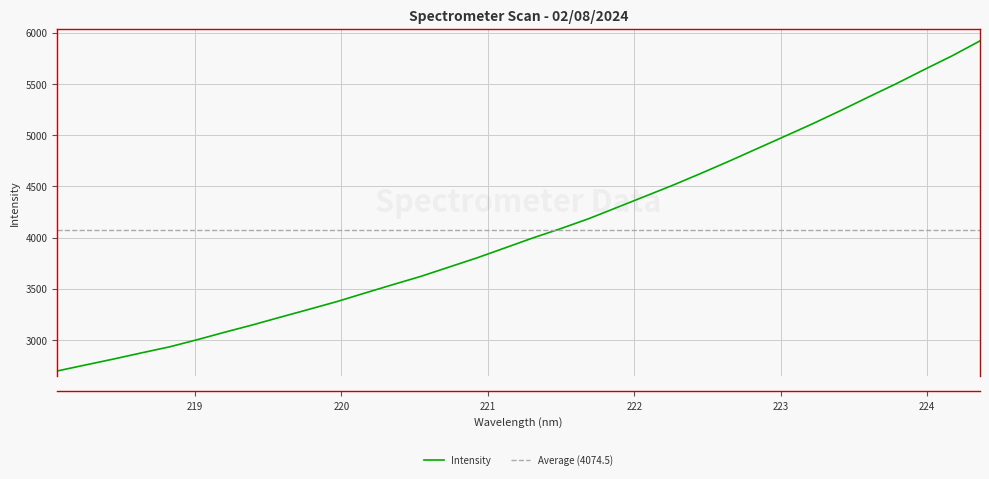

Where does the data first go above 3997?

221.3083